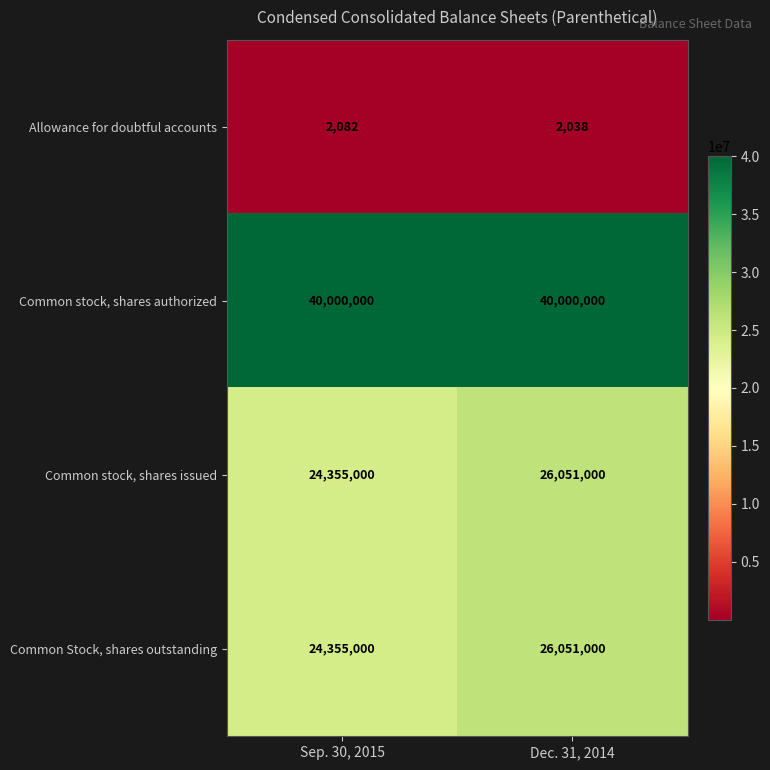

How many distinct data groups are displayed?

4